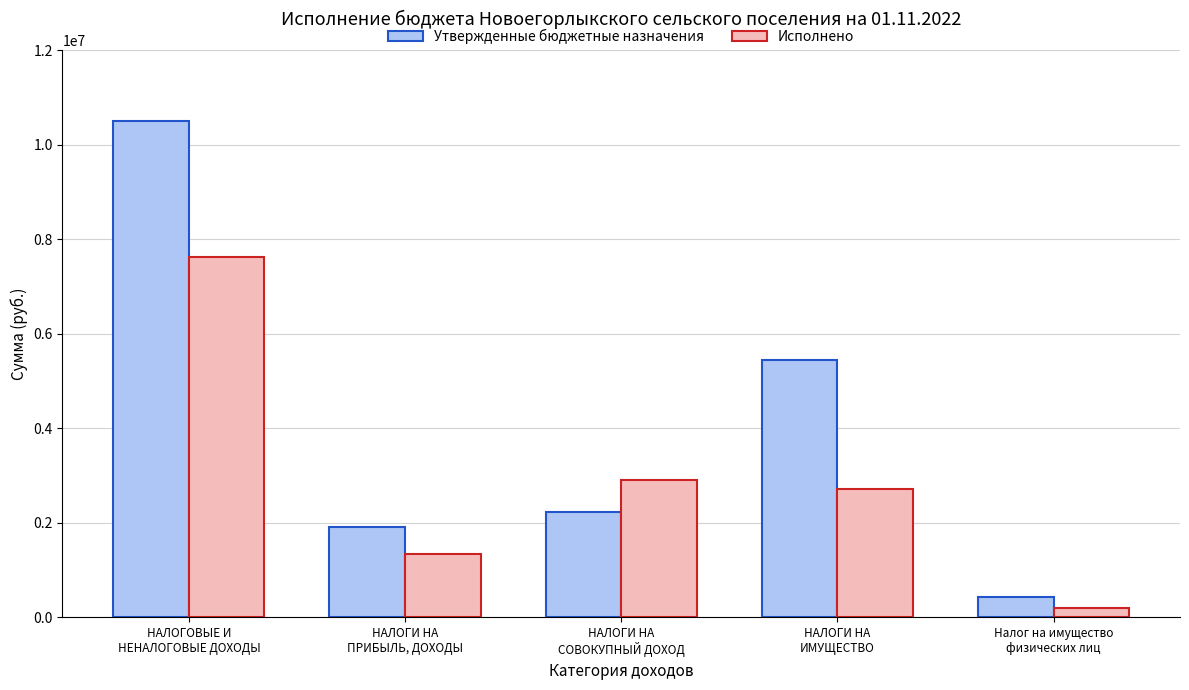

True or false: Утвержденные бюджетные назначения has a value of 2225800.0 at НАЛОГИ НА
СОВОКУПНЫЙ ДОХОД.

True